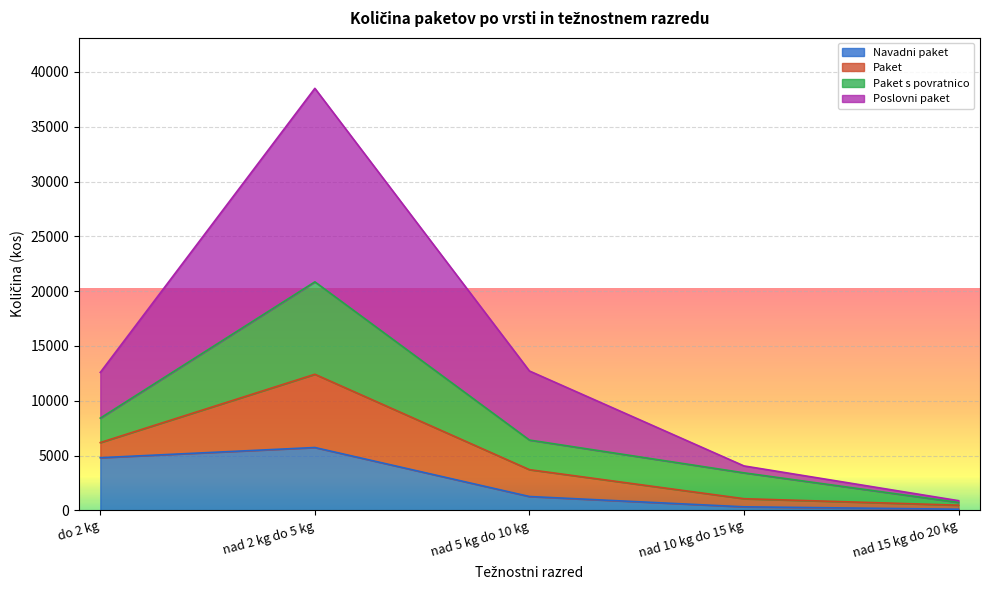

What is the maximum value for Navadni paket?

5740